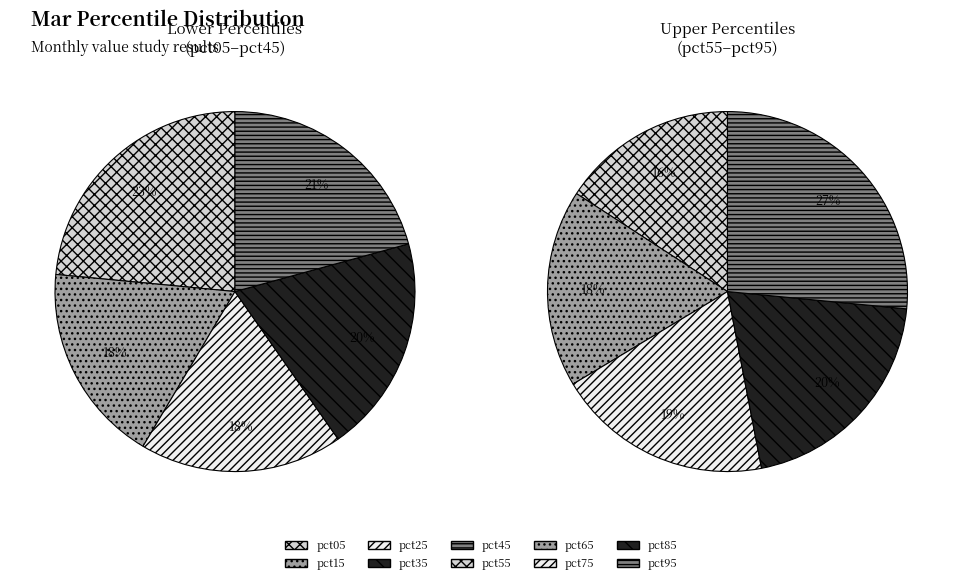

Does pct55 account for over 50% of the chart?

No